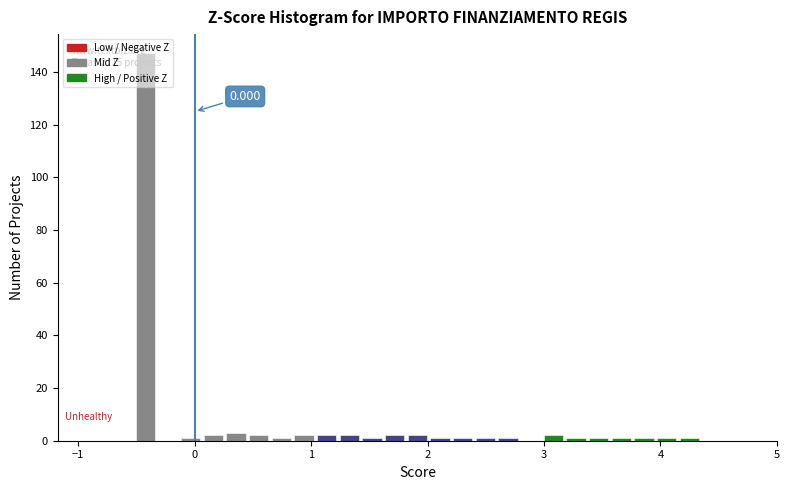

Around what value on the x-axis is the tallest bar? Give the approximate position of its centre, as read against the axis.

-0.4